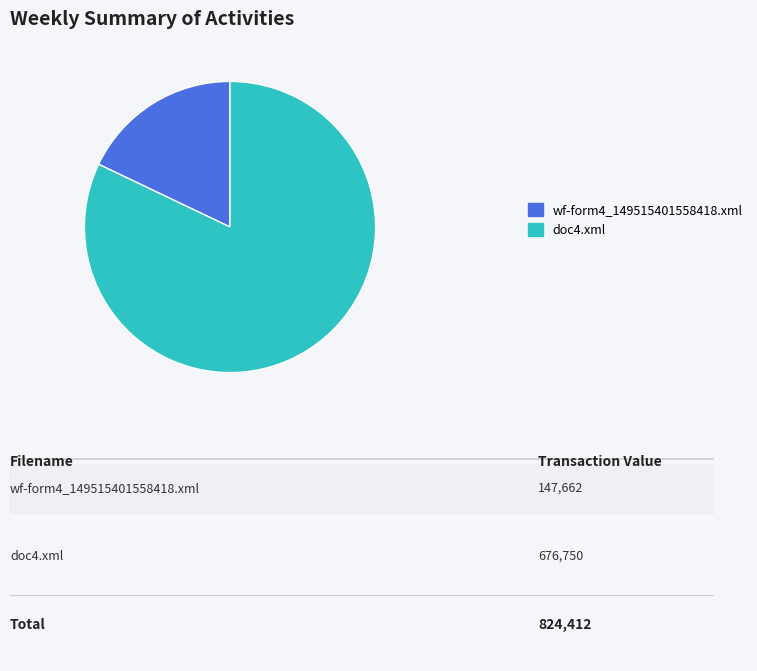

Rank the categories by value from lowest to highest.

wf-form4_149515401558418.xml, doc4.xml